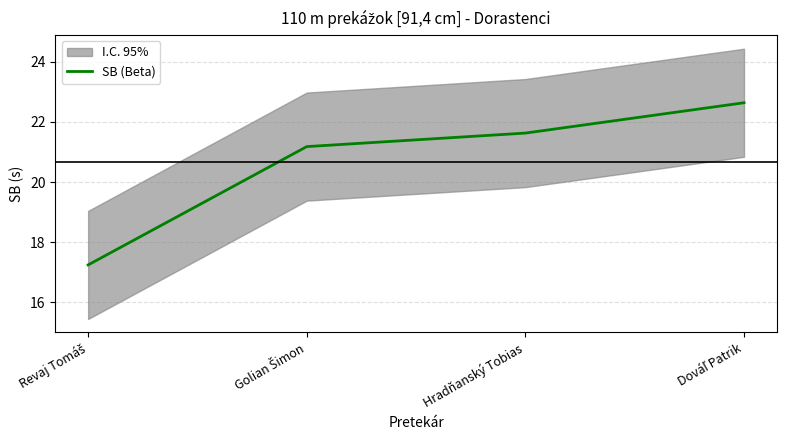

What is the sum of the values at Dováľ Patrik and Golian Šimon?

43.8